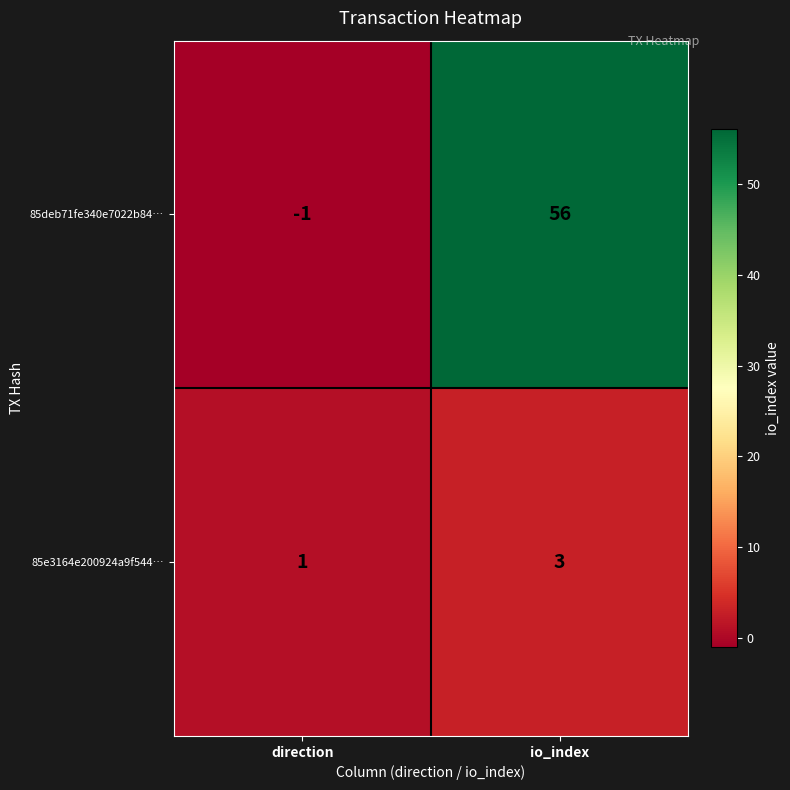

Is the value of 85deb71fe340e7022b84… at io_index greater than the value of 85e3164e200924a9f544… at direction?

Yes